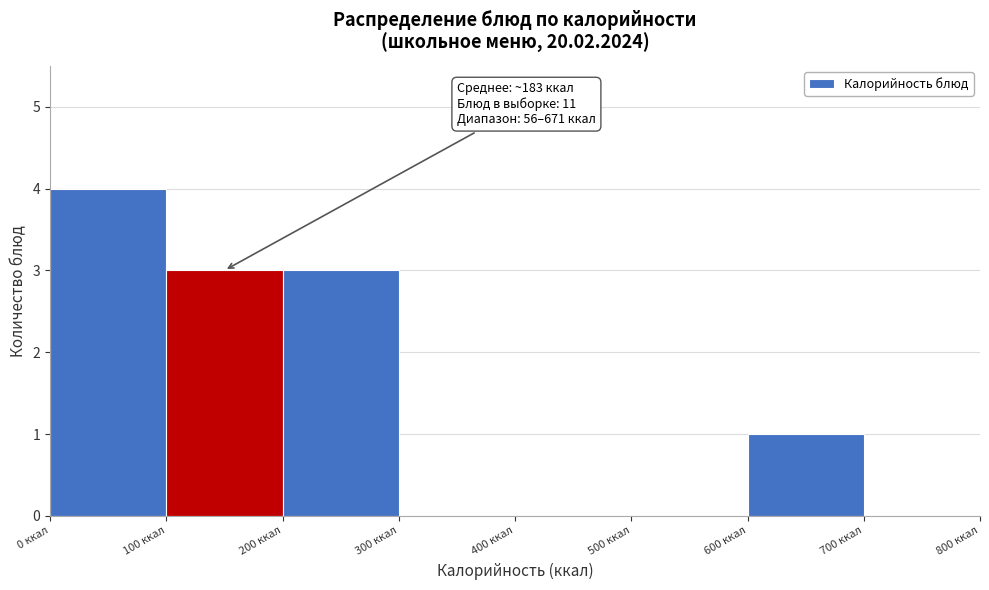

Which range on the x-axis has the tallest bar?

0 to 100